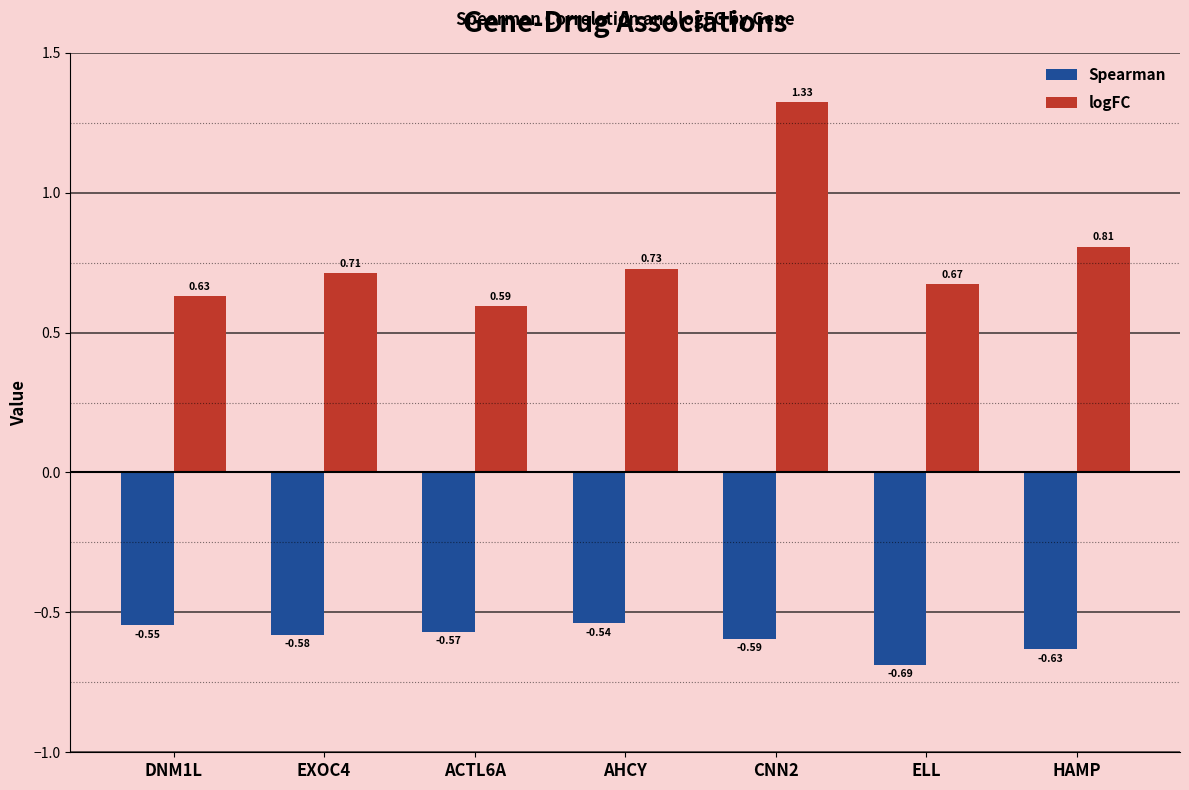

What is the difference between the highest and lowest values at HAMP?

1.4